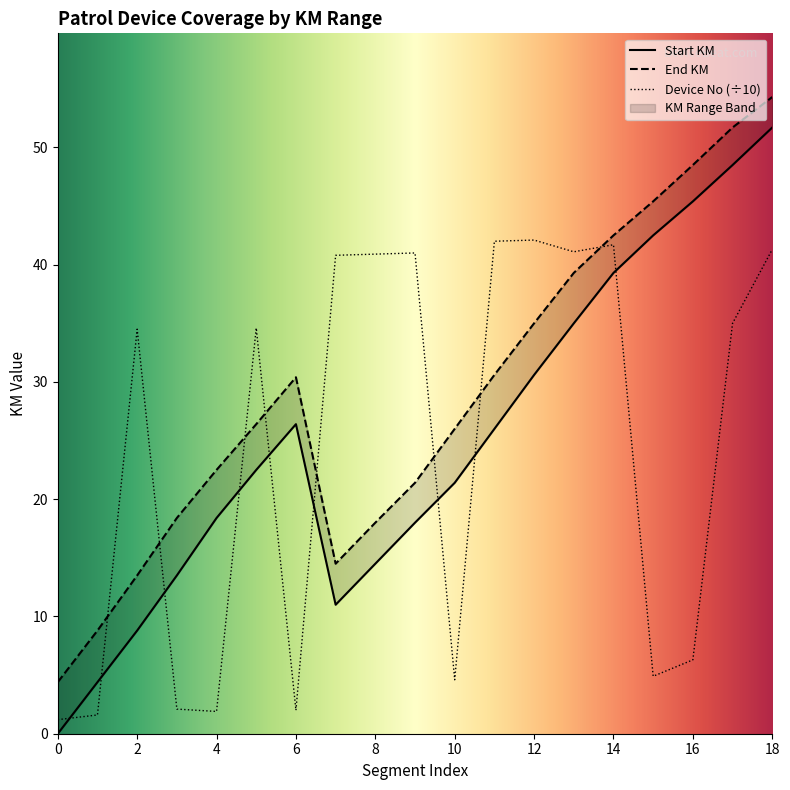

What is the difference between the highest and lowest values at 14?

3.2